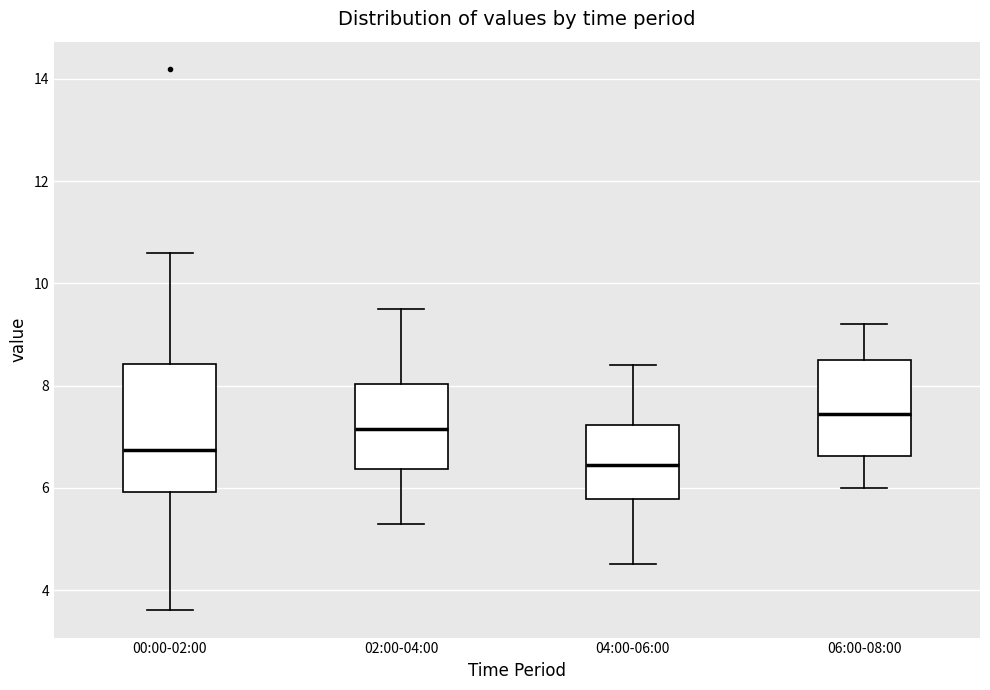

Which box's median line is the highest?

06:00-08:00